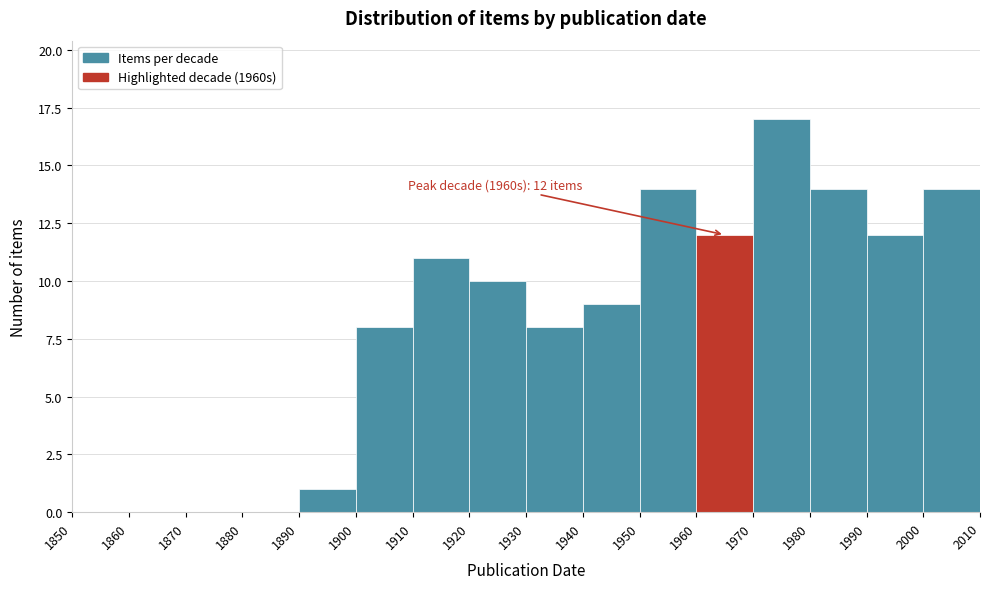

Which range on the x-axis has the tallest bar?

1970 to 1980